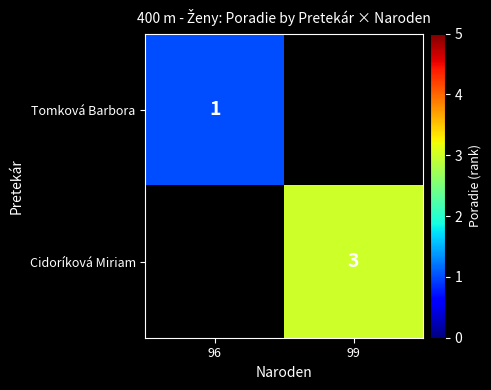

The Tomková Barbora series shows 2 at 96. True or false?

False